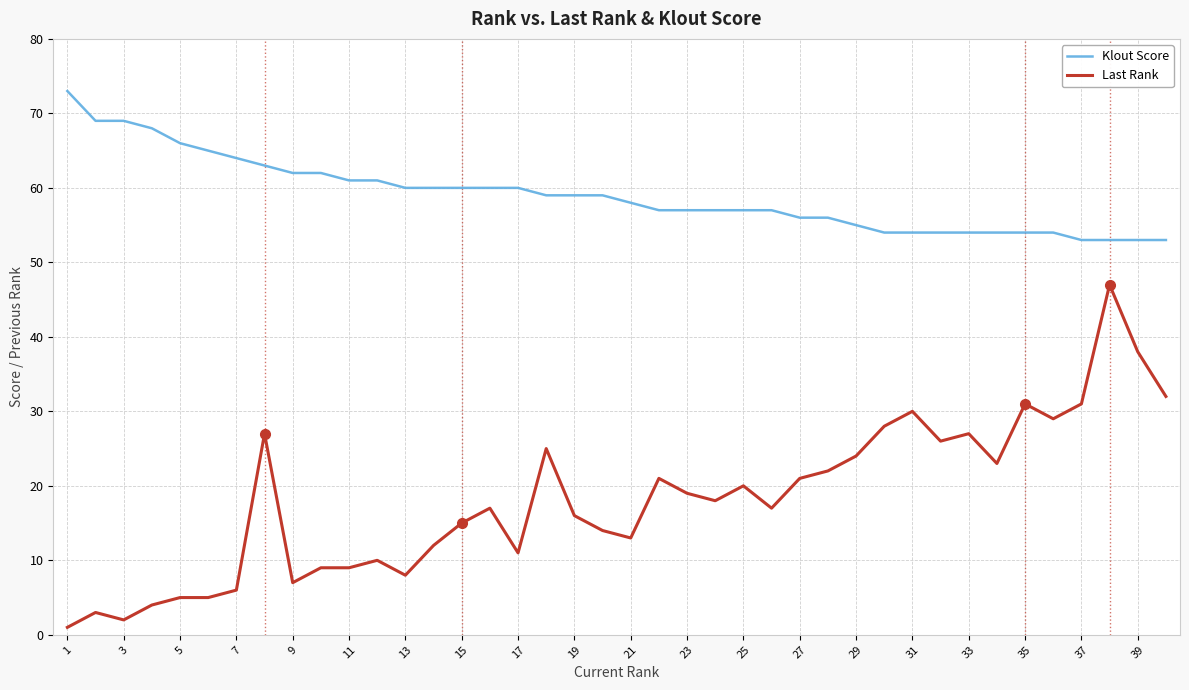

What are all the series names shown in the legend?

Klout Score, Last Rank